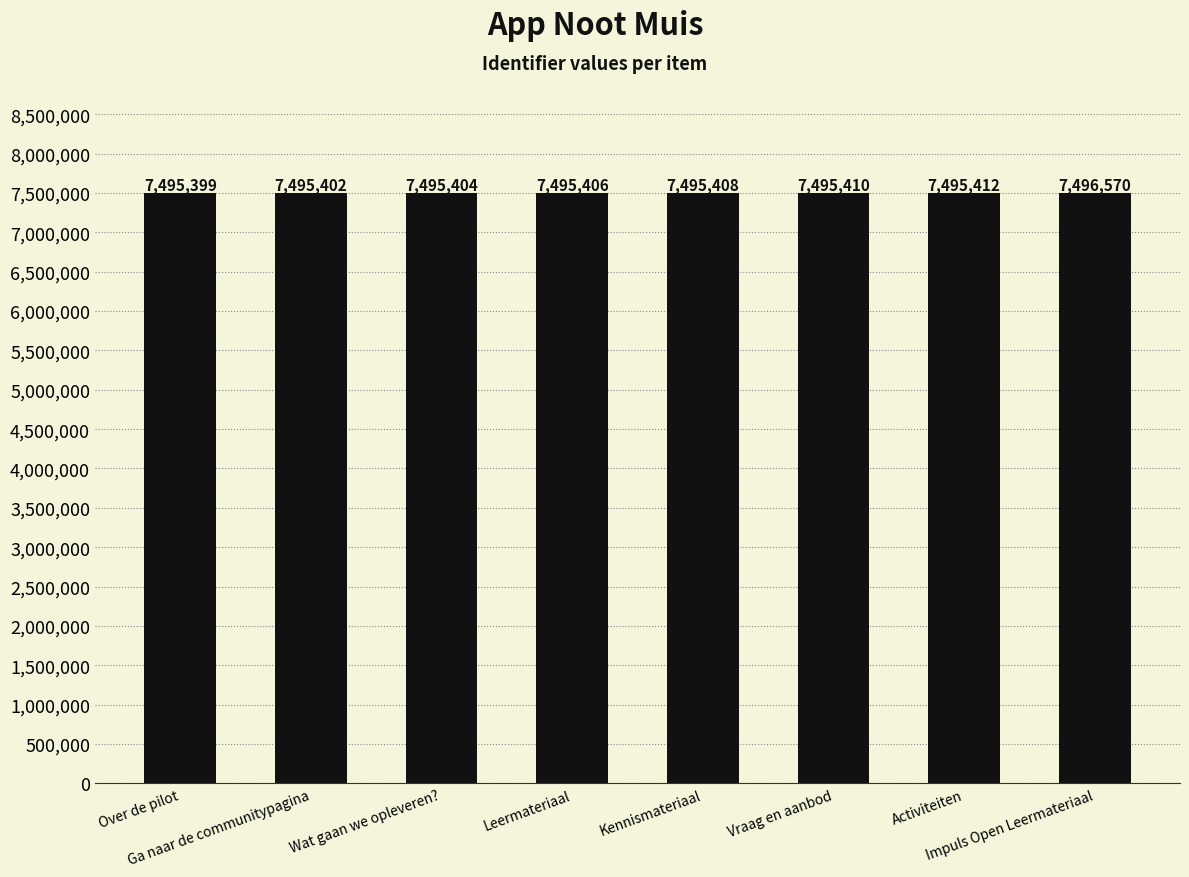

The chart shows a value of 11811781 at Activiteiten. True or false?

False